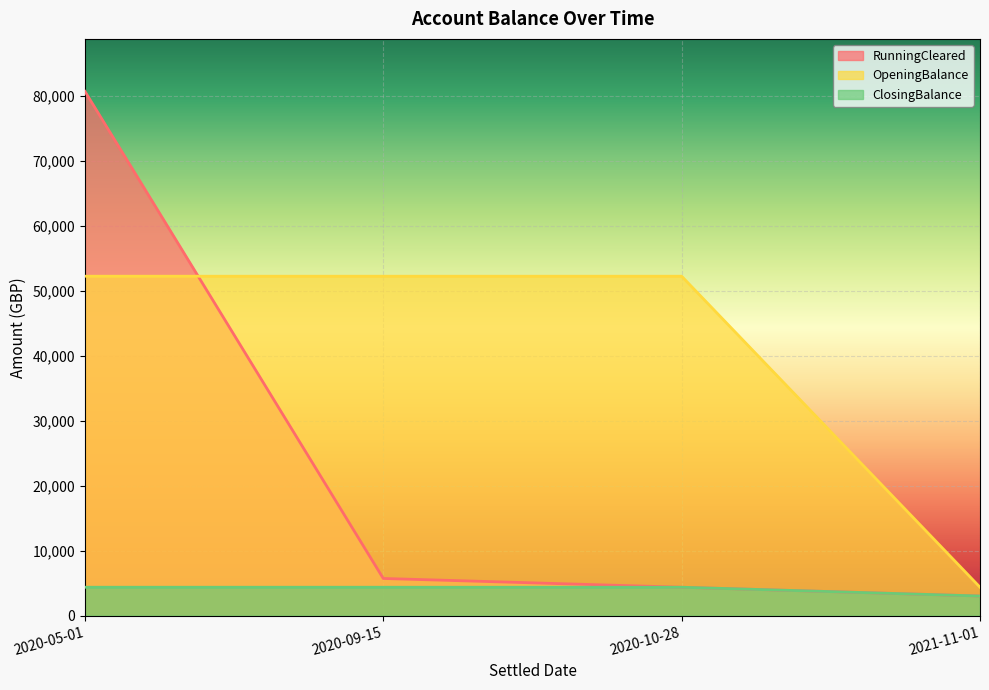

Does the chart display data point markers on the line(s)?

No